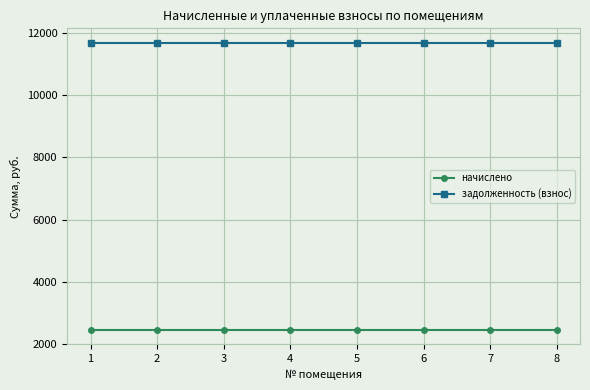

Rank the series at 2 from highest to lowest value.

задолженность (взнос), начислено